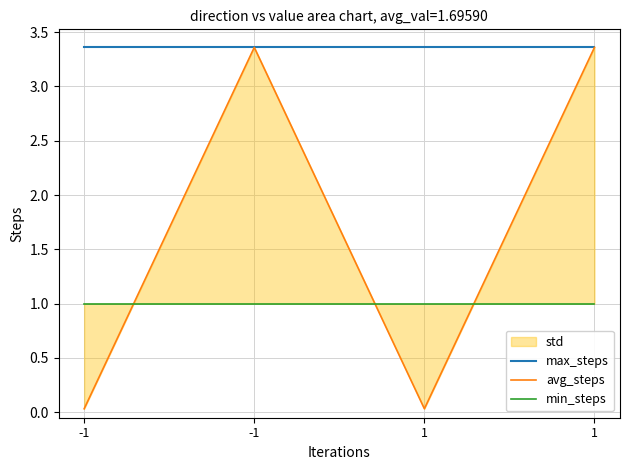

At which label does max_steps reach its minimum?

-1